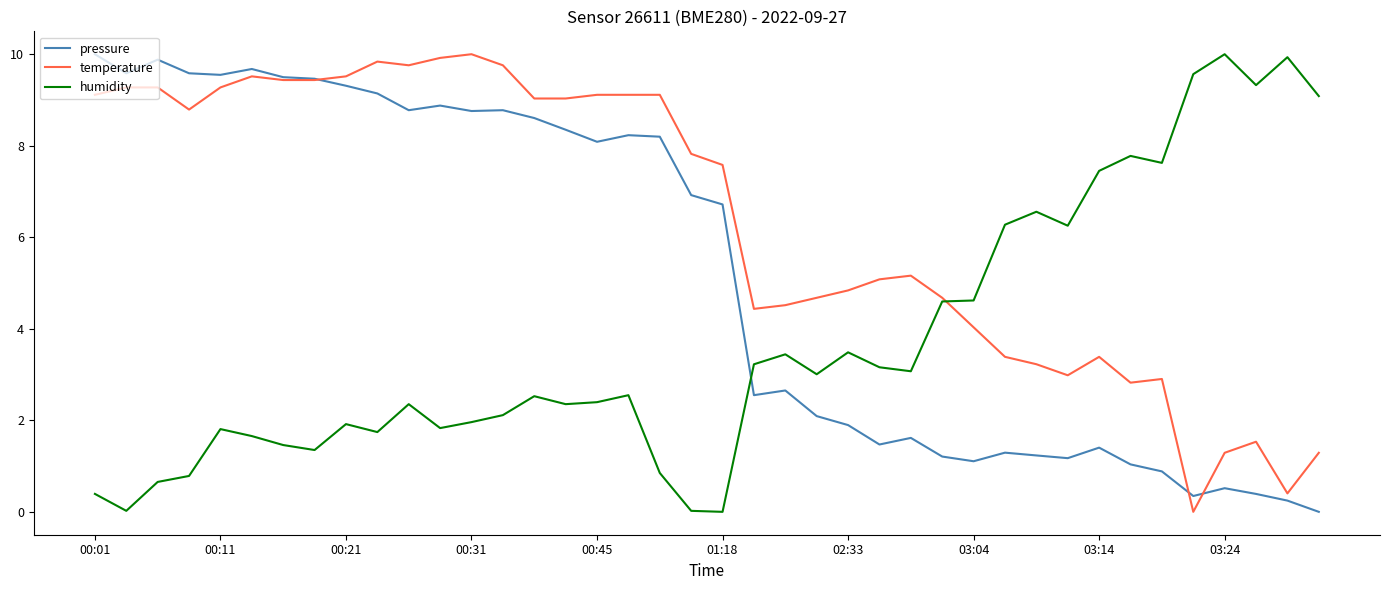

True or false: humidity and temperature cross at least once.

True